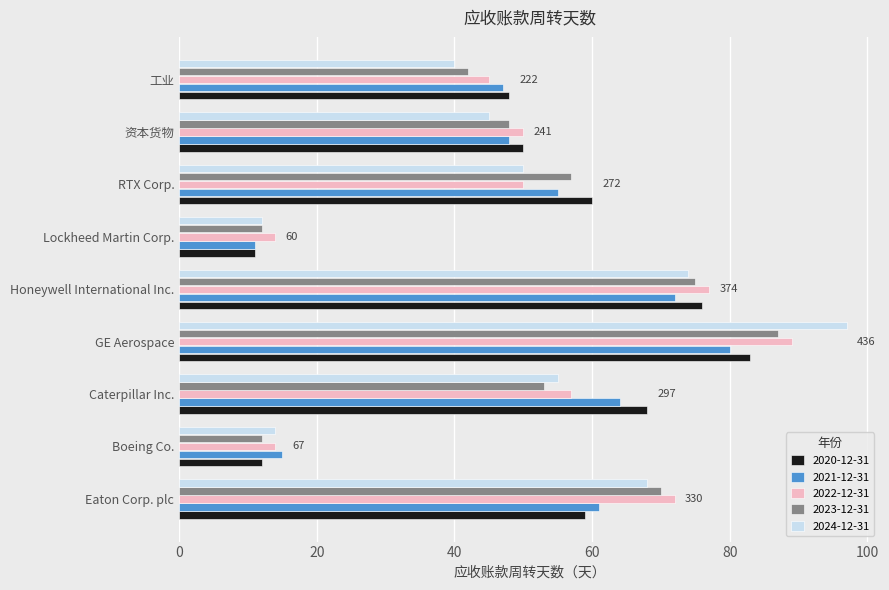

What is the lowest value of the 2023-12-31 series?

12